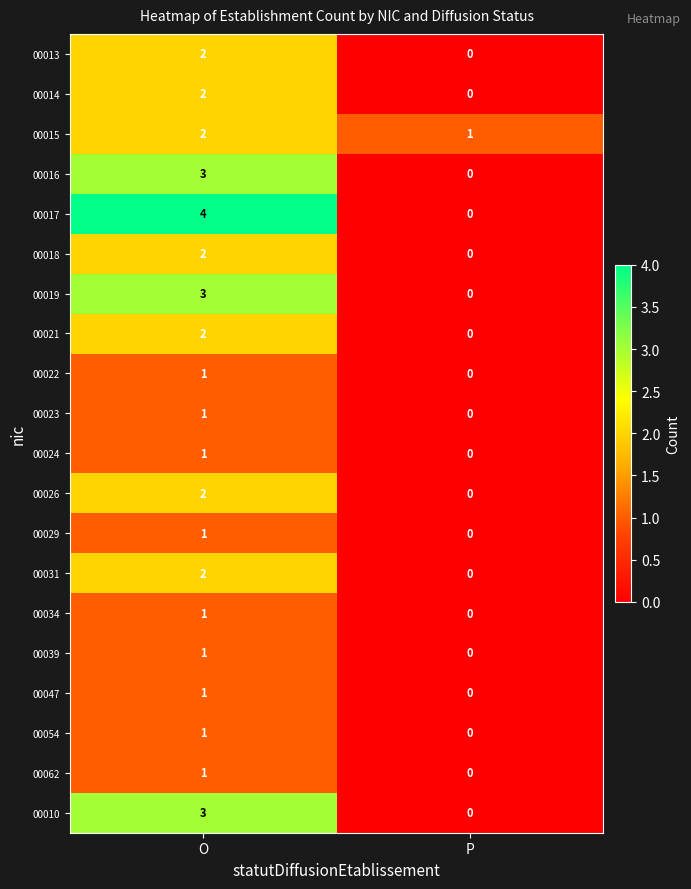

At which category does the chart reach its peak across all series?

O